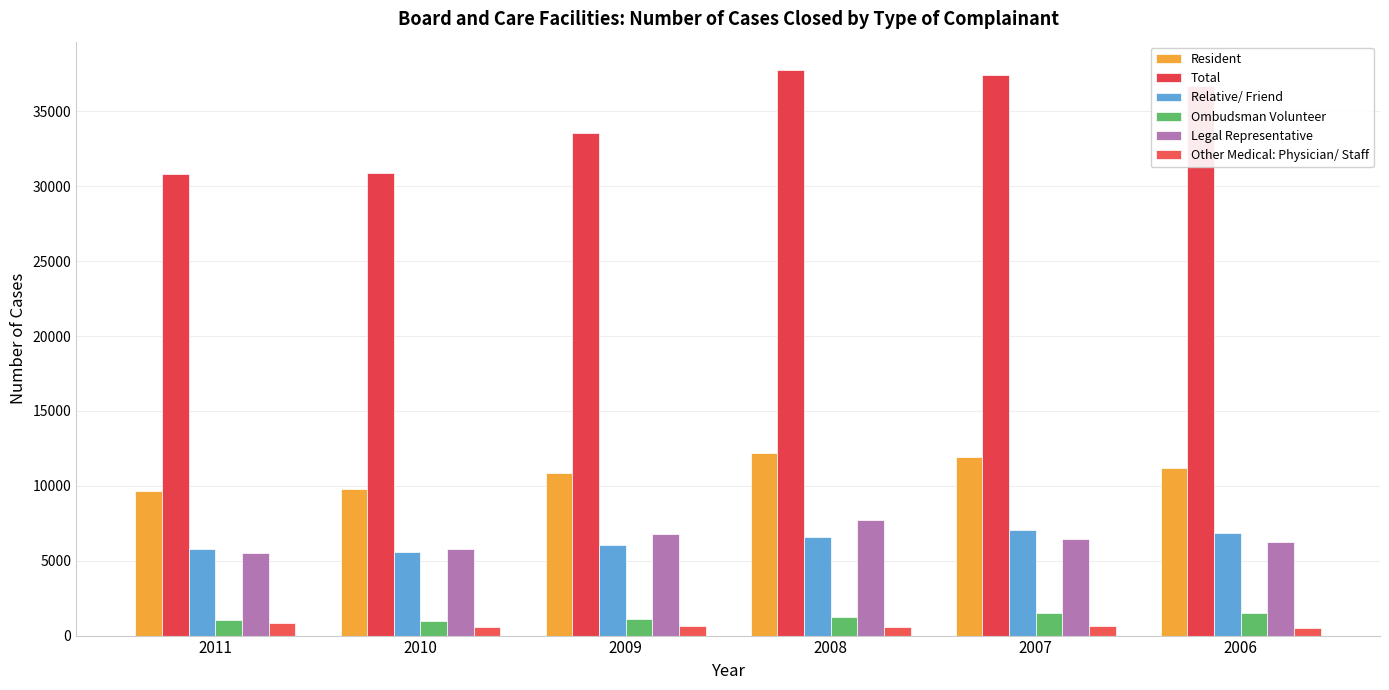

At which label does Resident reach its peak?

2008